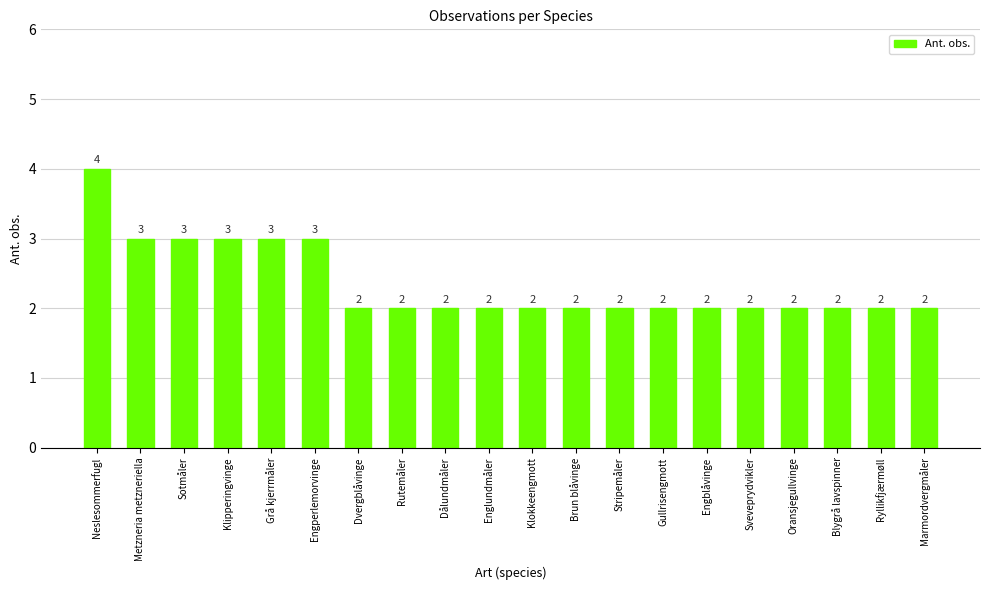

Count the values in the range 2 to 3.

19